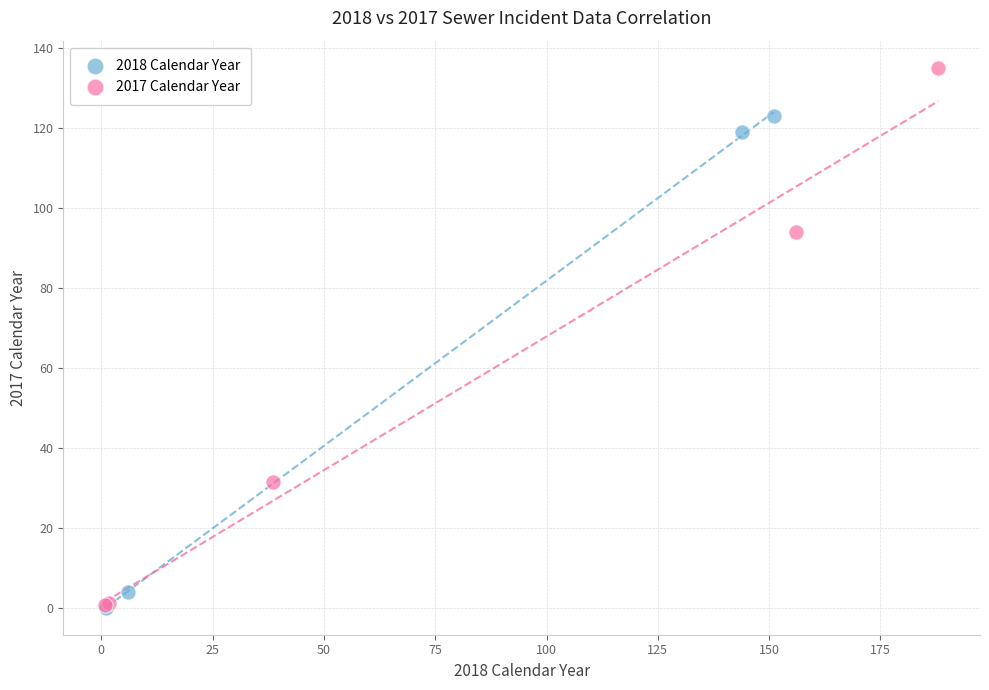

Which series has the widest spread of Y values?

2017 Calendar Year